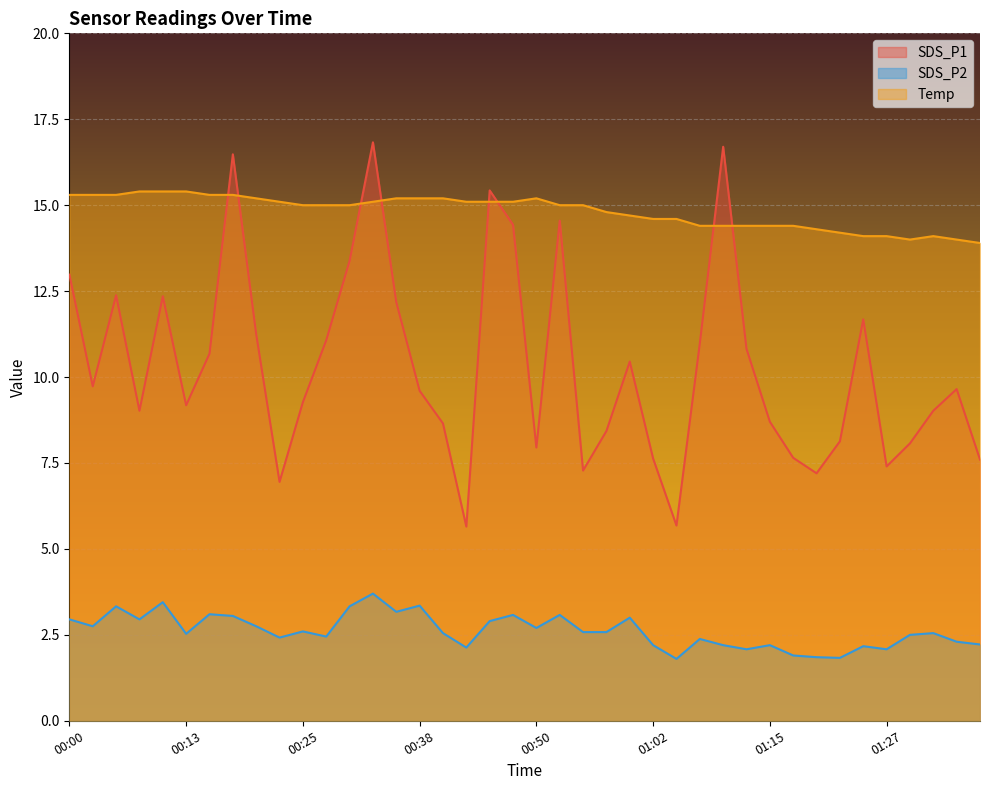

How many values in the Temp series exceed 15?

18